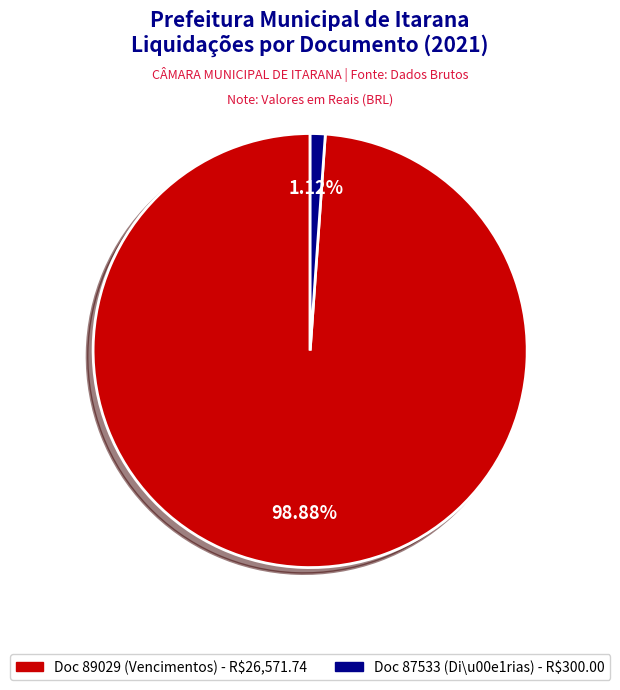

Is there a majority slice in this chart?

Yes